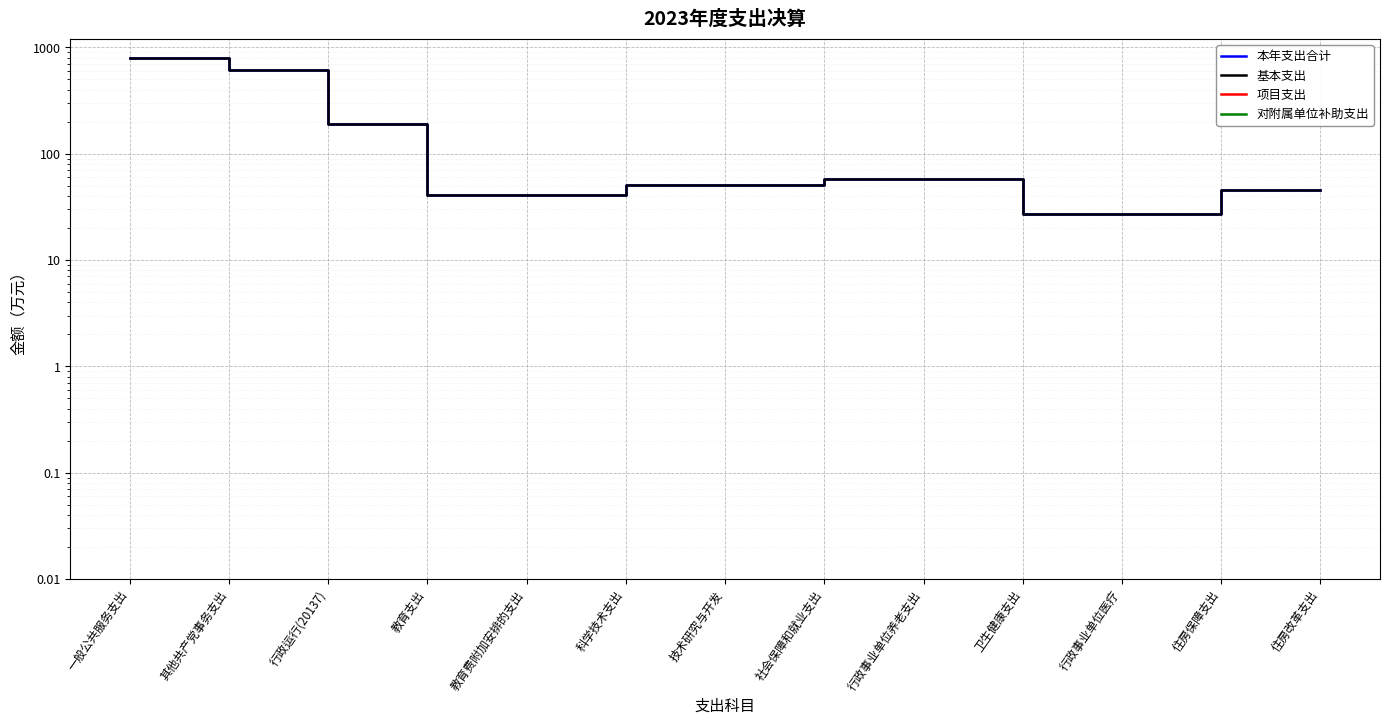

Which category has the lowest value in the 项目支出 series?

一般公共服务支出